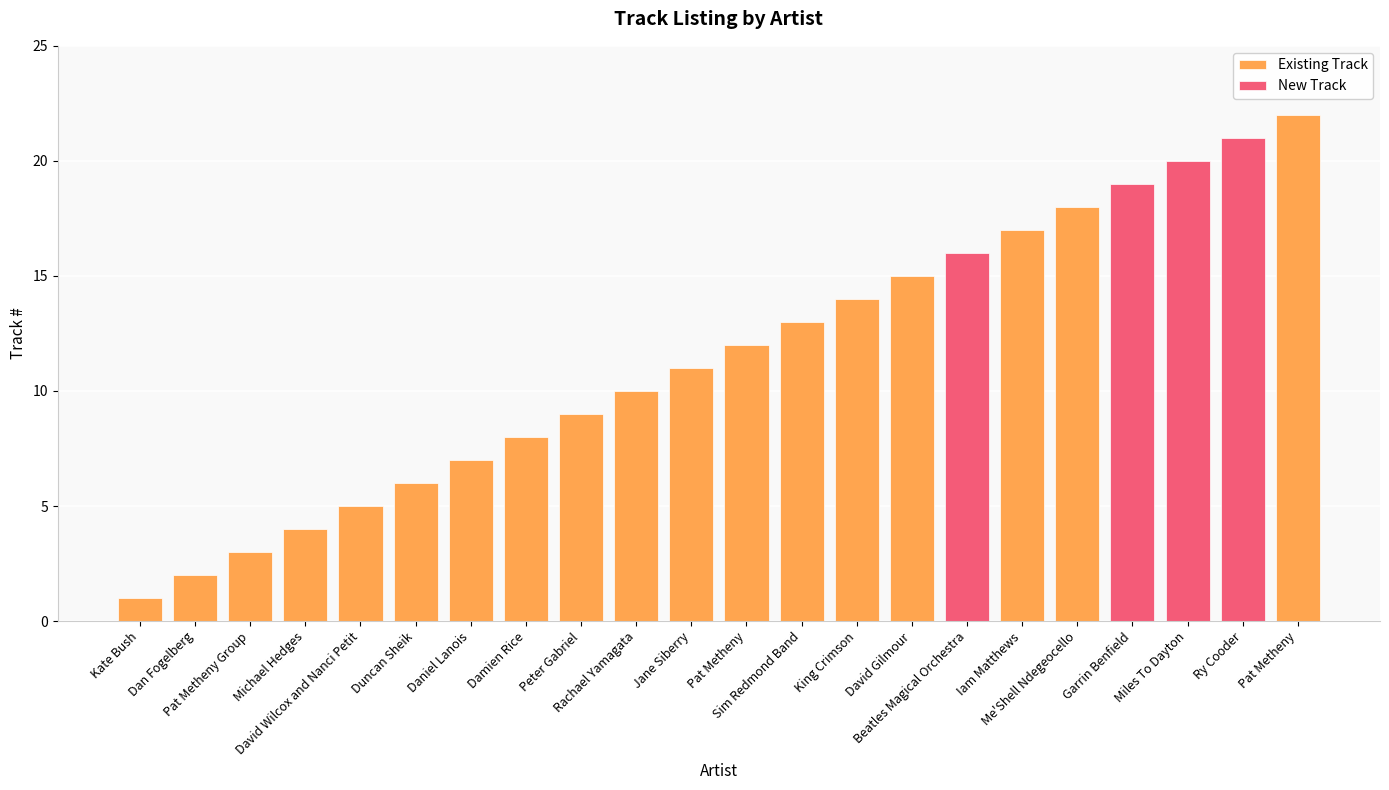

Which category has the lowest value across all series?

Kate Bush